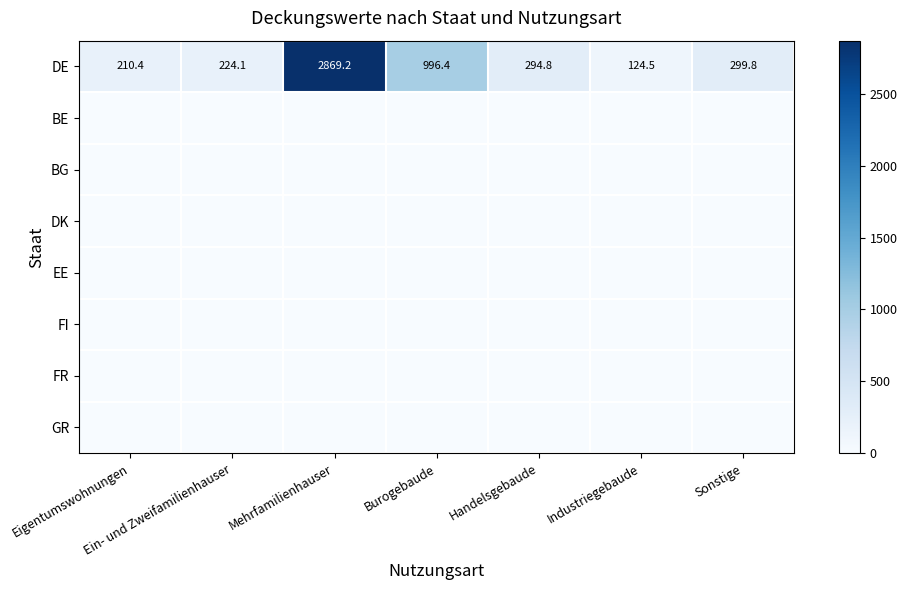

Rank the categories by BG value from highest to lowest.

Eigentumswohnungen, Ein- und Zweifamilienhauser, Mehrfamilienhauser, Burogebaude, Handelsgebaude, Industriegebaude, Sonstige